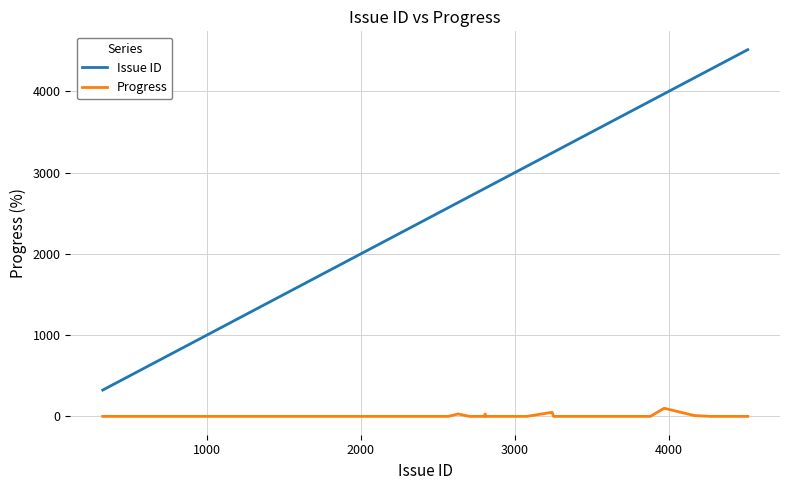

True or false: Issue ID and Progress cross at least once.

False